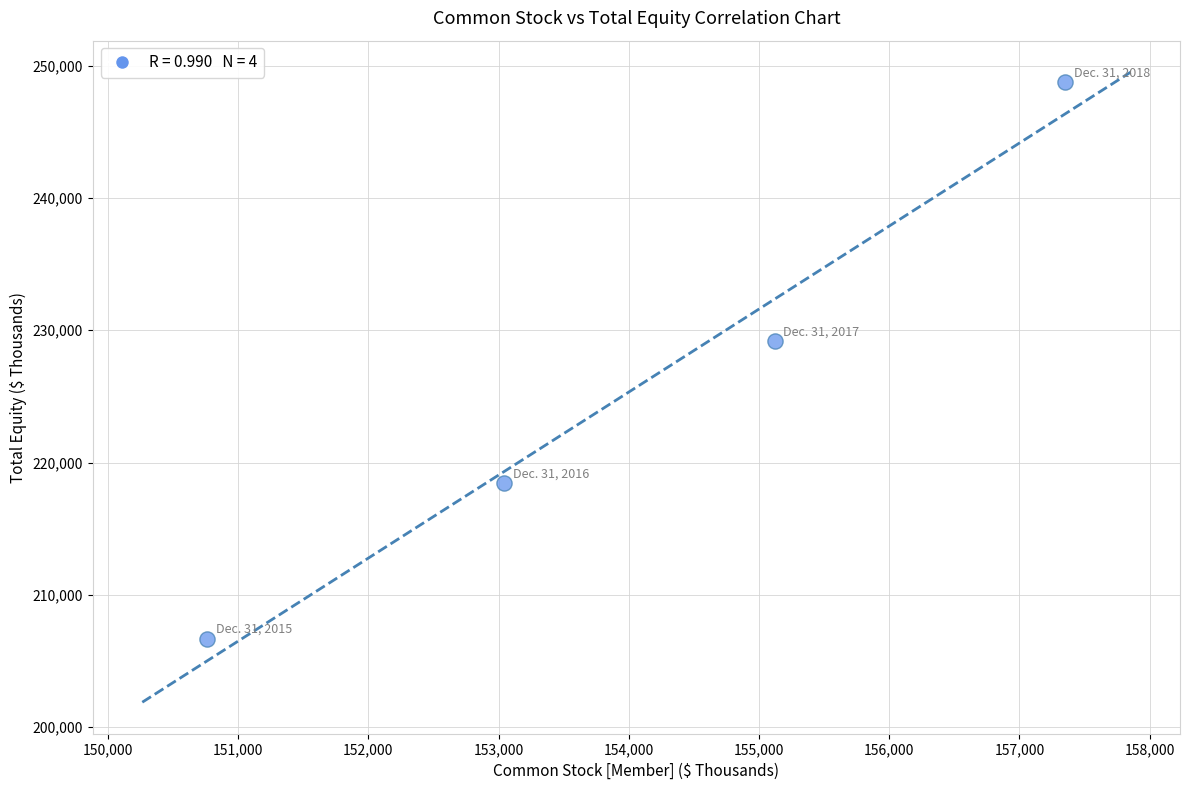

What is the average X value?

154070